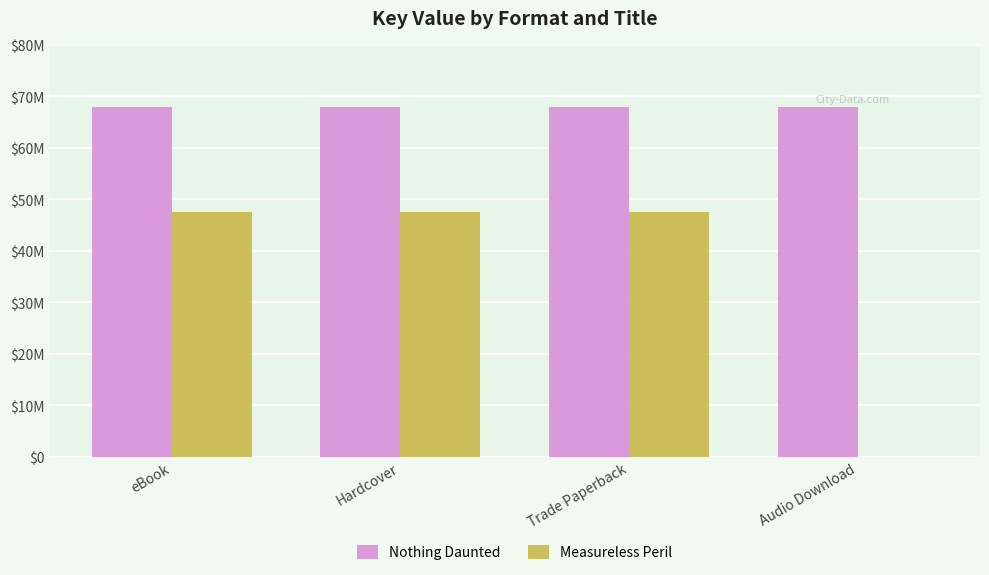

What position from the right is Trade Paperback?

2